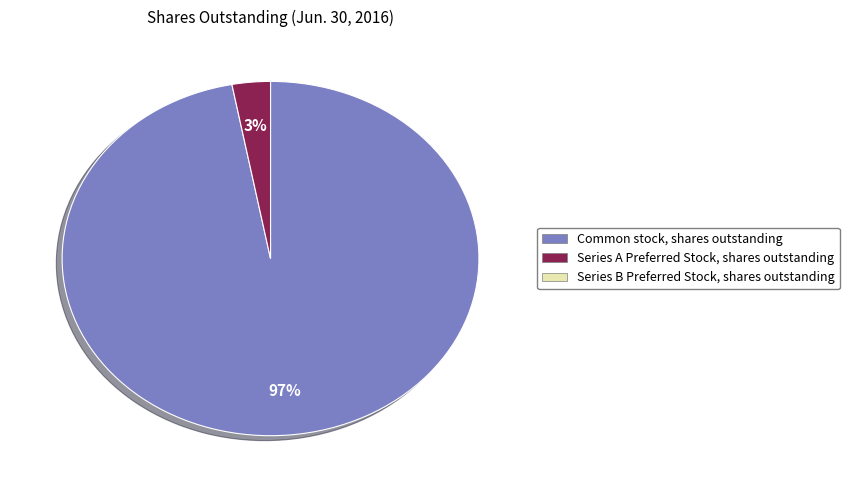

Is there any slice that represents more than half of the pie?

Yes